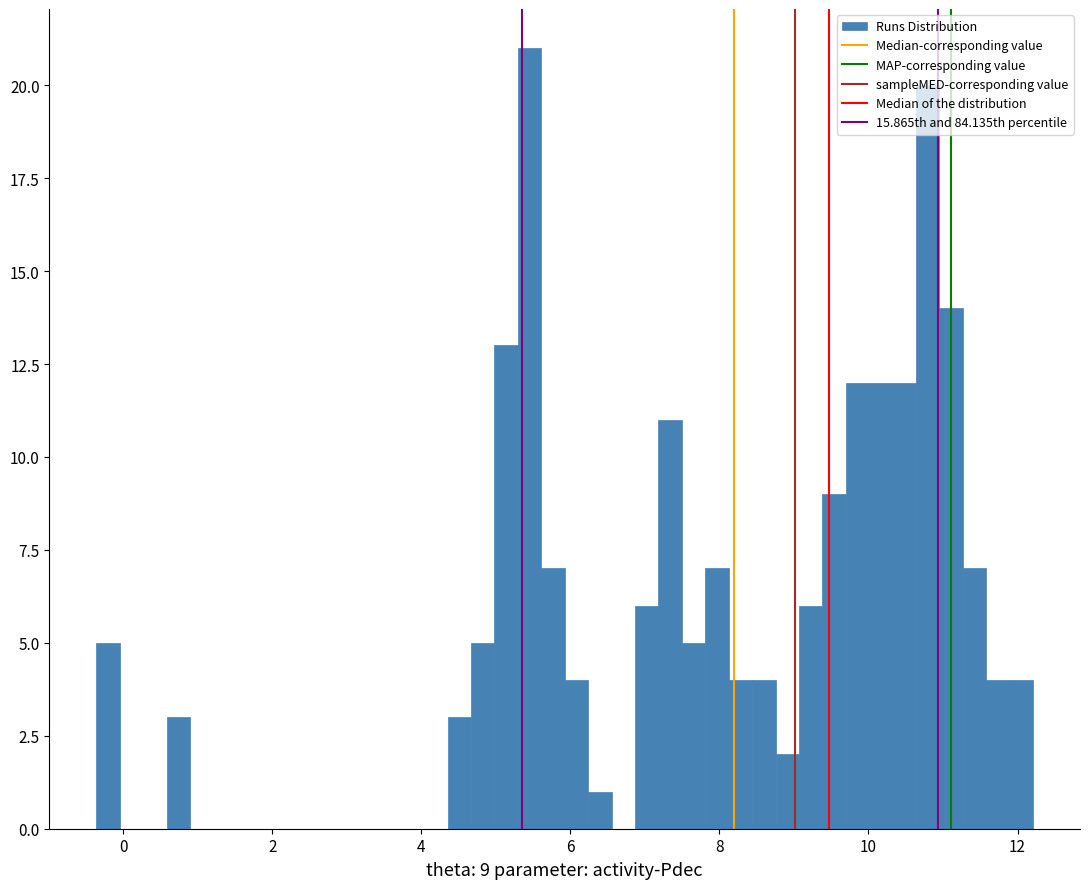

Read against the x-axis, roughly where is the centre of the tallest bar?

5.6